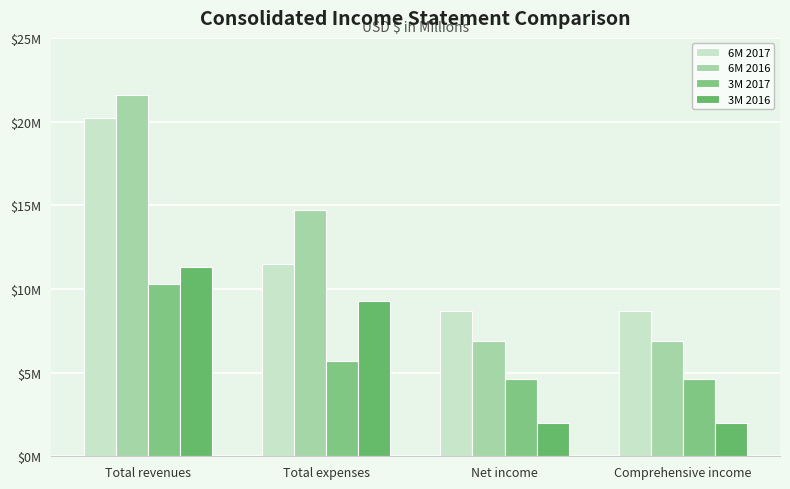

Count the number of data series in this chart.

4